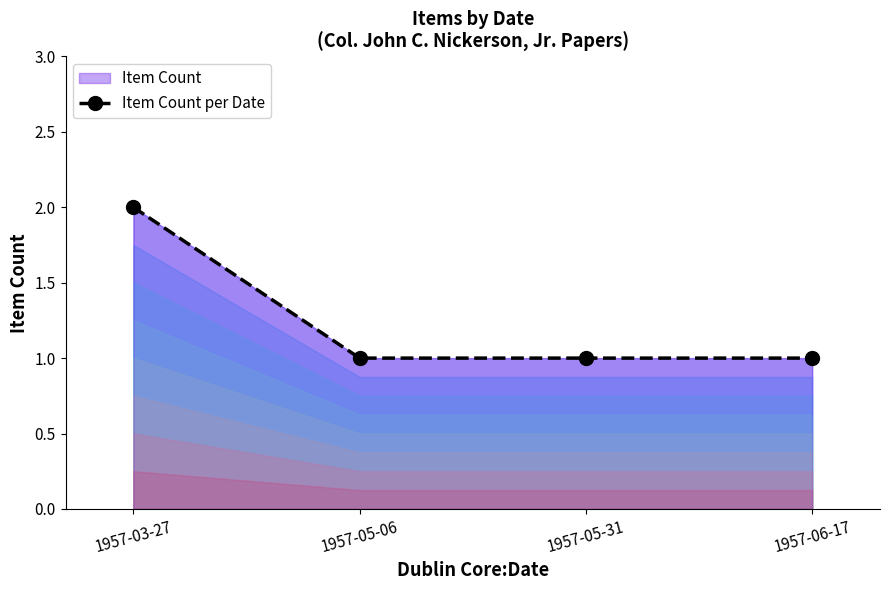

Reading left to right, transcribe all the data shown in this chart.

1957-03-27=2	1957-05-06=1	1957-05-31=1	1957-06-17=1